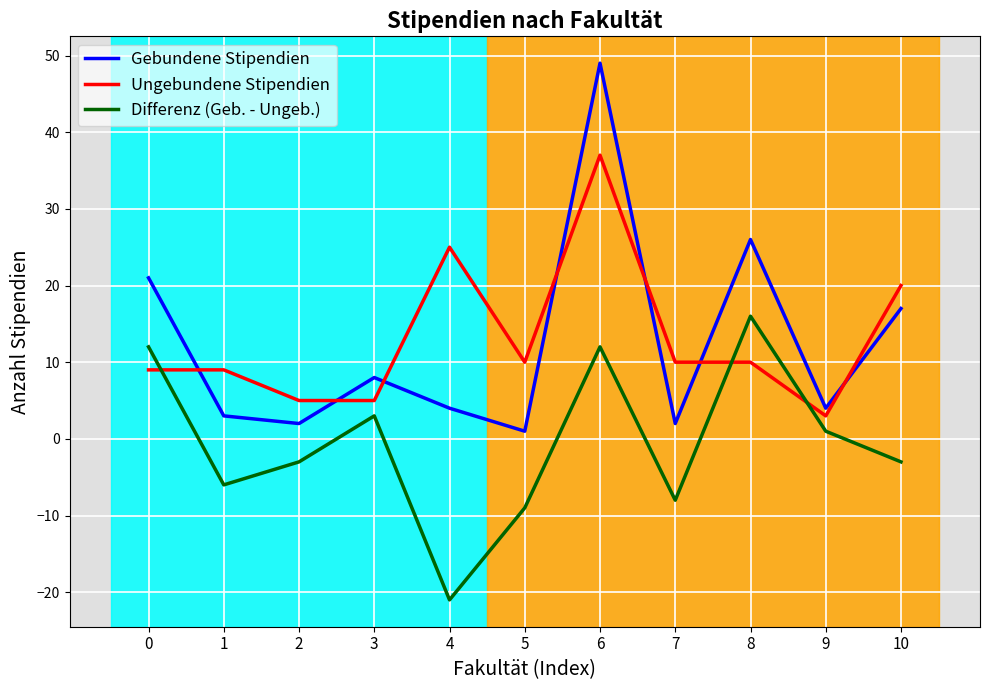

Reading left to right, extract all data points from this chart.

Gebundene Stipendien: 0=21	1=3	2=2	3=8	4=4	5=1	6=49	7=2	8=26	9=4	10=17
Ungebundene Stipendien: 0=9	1=9	2=5	3=5	4=25	5=10	6=37	7=10	8=10	9=3	10=20
Differenz (Geb. - Ungeb.): 0=12	1=-6	2=-3	3=3	4=-21	5=-9	6=12	7=-8	8=16	9=1	10=-3